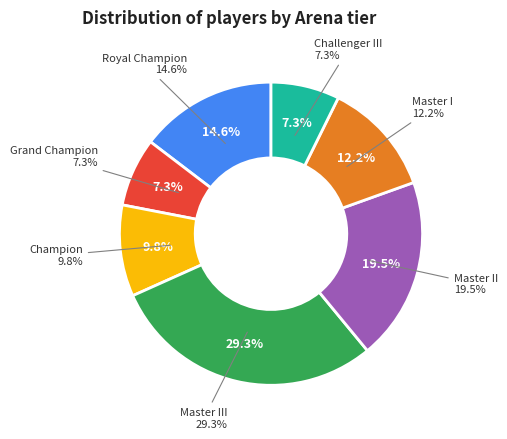

Is it true that Master III is 22% of the pie?

False